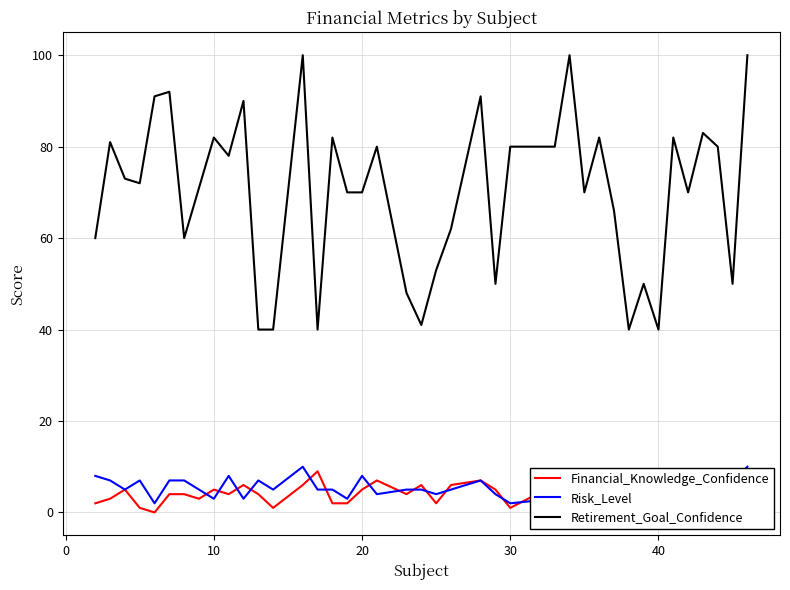

What is the minimum value for Risk_Level?

2